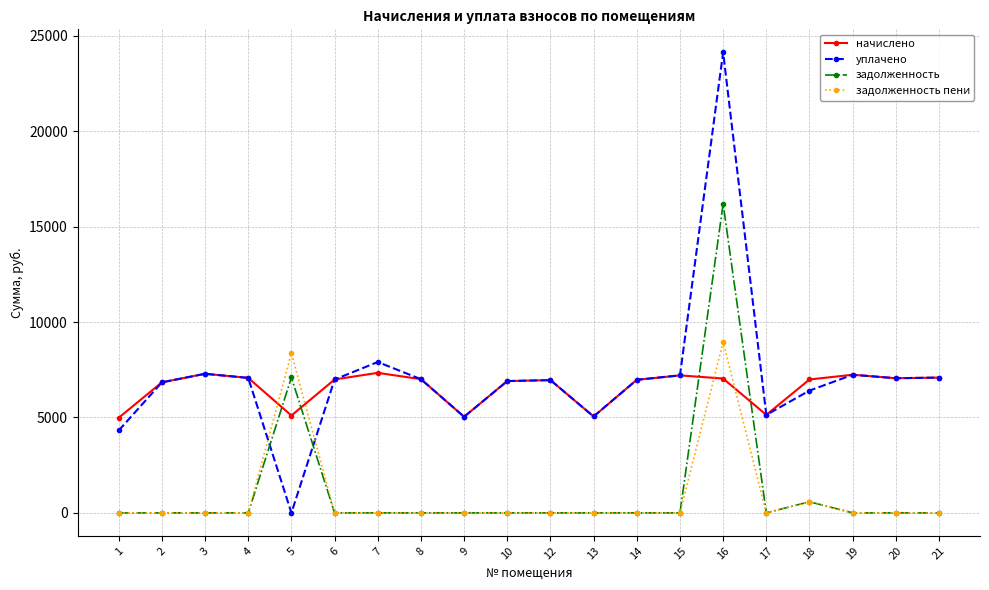

How many lines are shown in the chart?

4